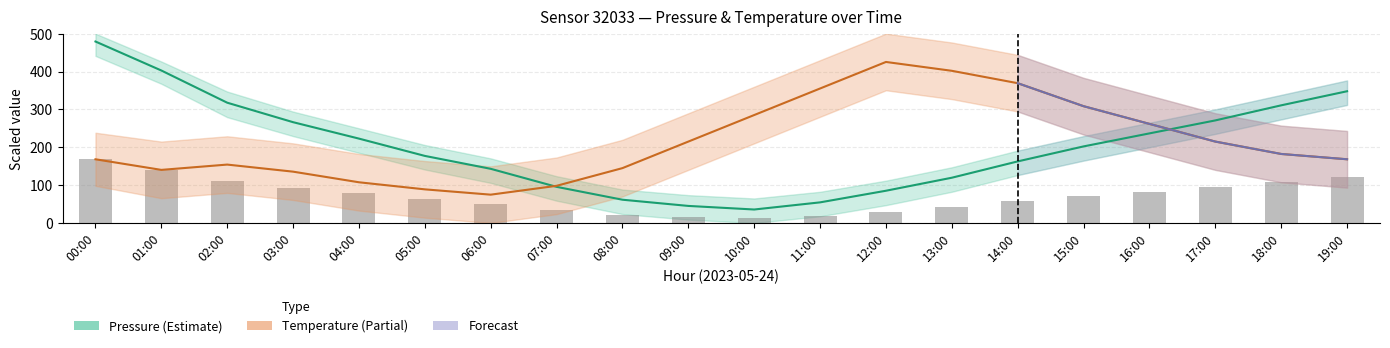

At which label does pressure_upper reach its peak?

00:00